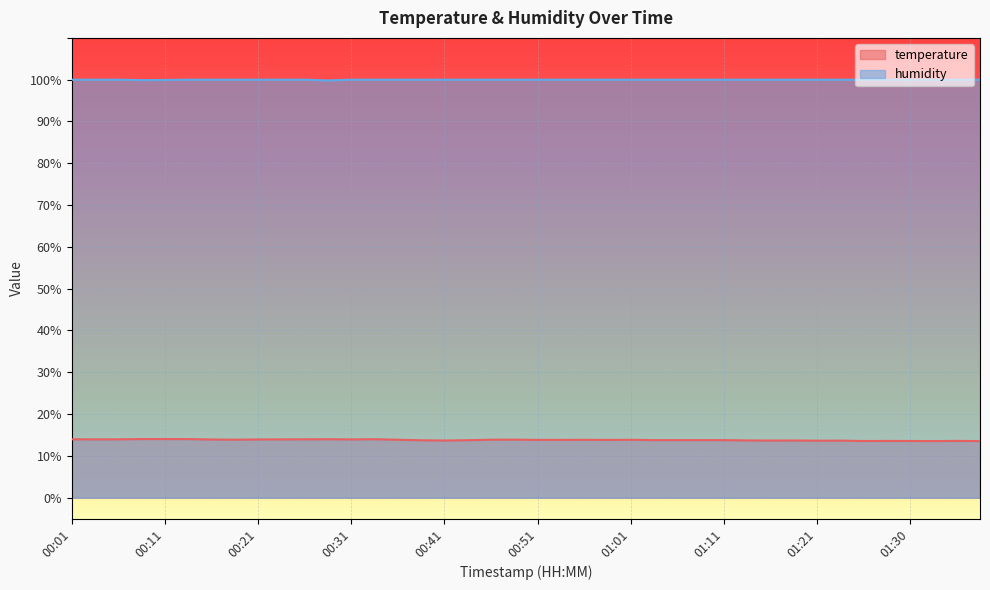

Count the number of categories in the chart.

40